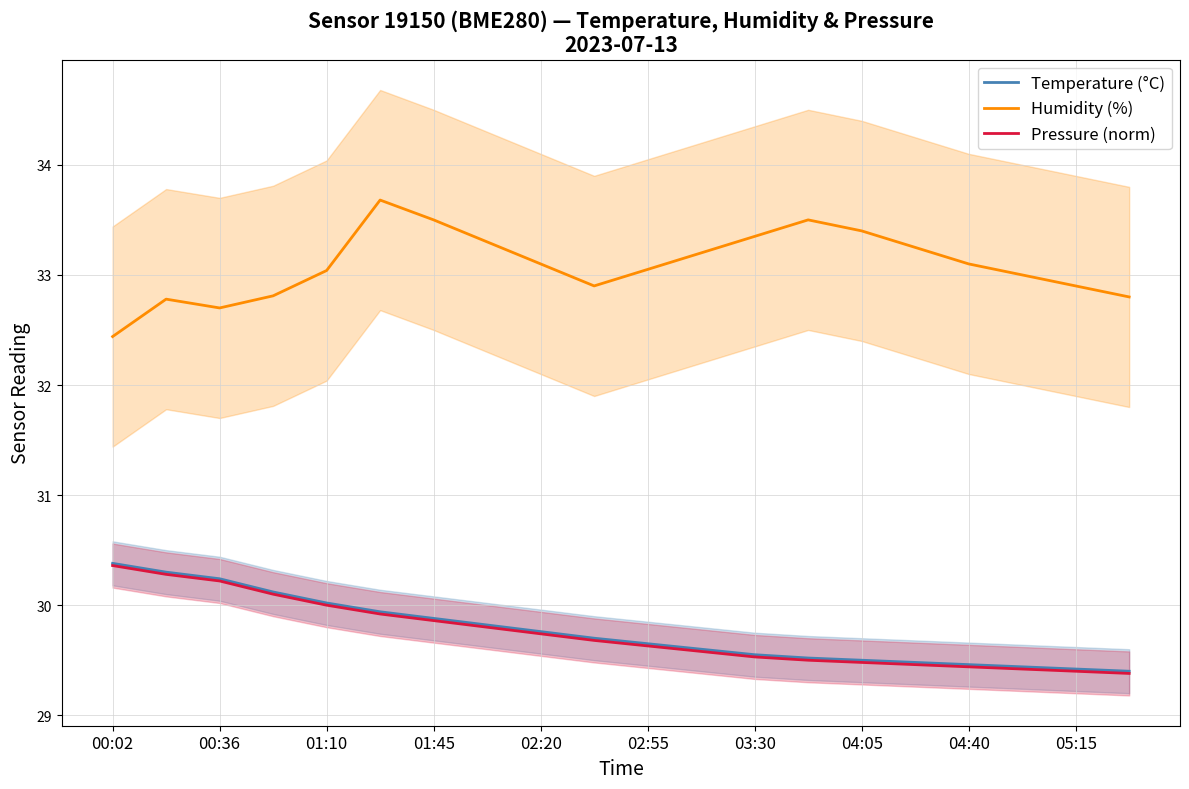

How many data points does each series have?

20